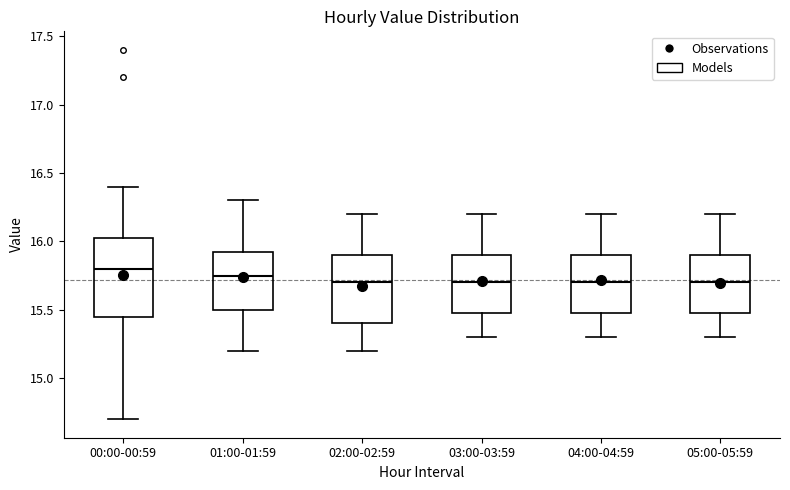

Which box's median line is the highest?

00:00-00:59